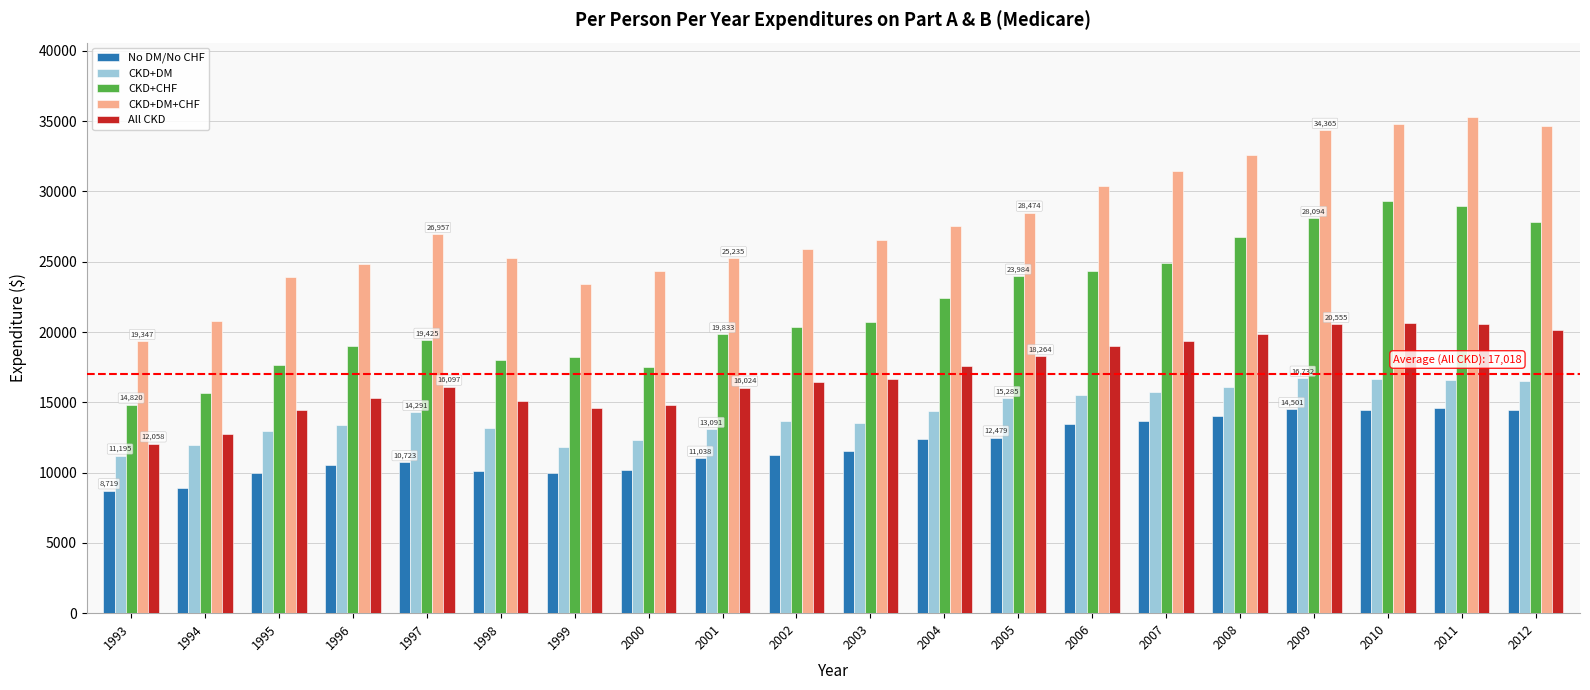

How many bars are there in each group?

5